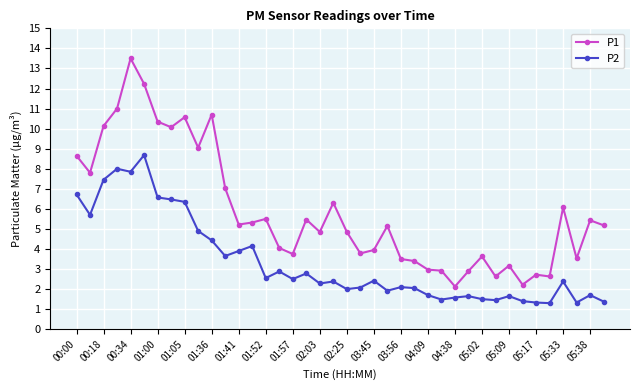

Which series has the largest total across all categories?

P1